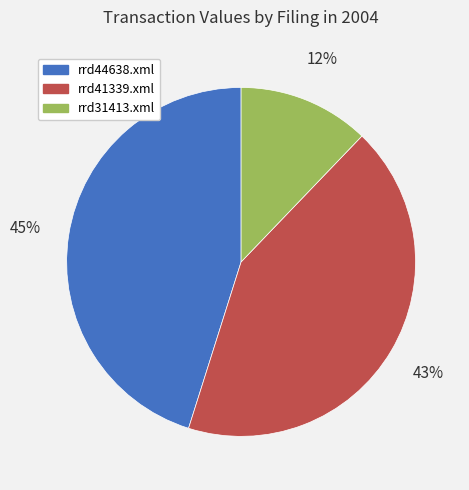

To the nearest percent, what is the difference between the largest and smallest slice percentages?

33%